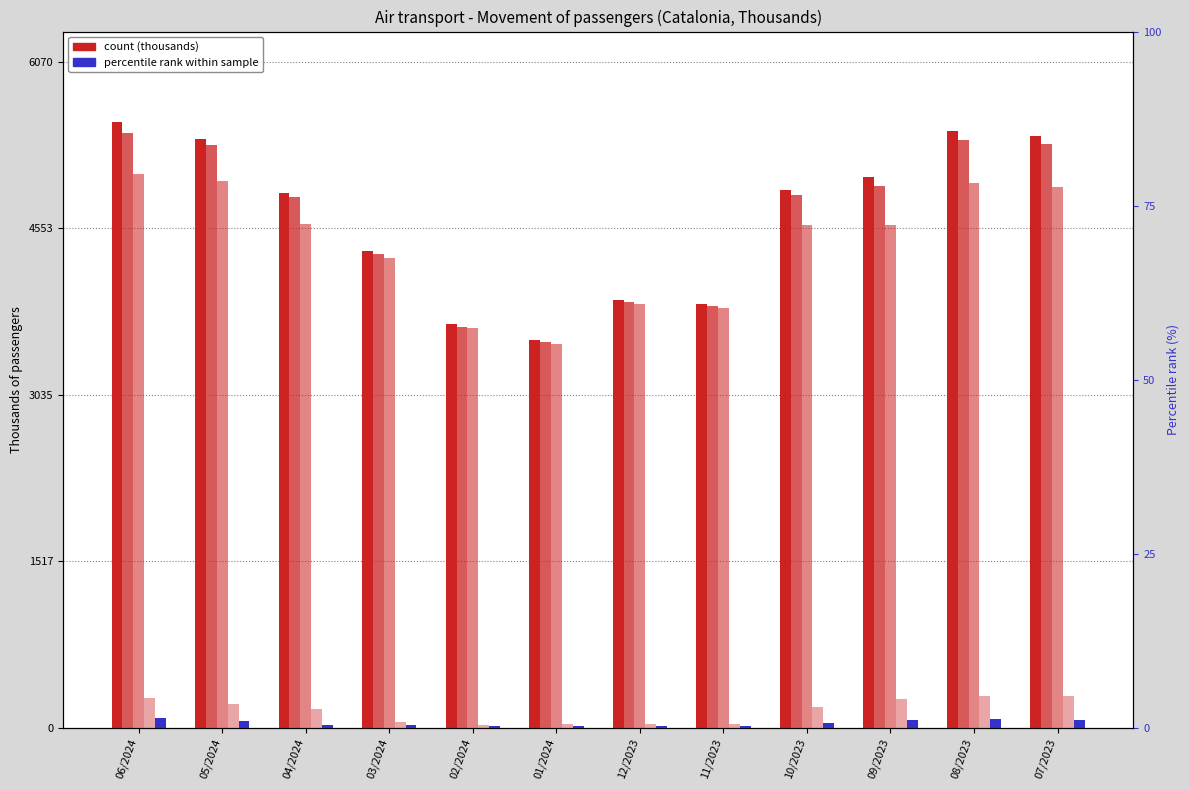

Reading right to left, transcribe all the data shown in this chart.

Total: 07/2023=5395.1	08/2023=5438.0	09/2023=5019.0	10/2023=4899.8	11/2023=3861.7	12/2023=3900.9	01/2024=3532.0	02/2024=3675.6	03/2024=4344.7	04/2024=4870.7	05/2024=5369.4	06/2024=5518.9
Scheduled traffic (Total): 07/2023=5322.9	08/2023=5360.2	09/2023=4941.0	10/2023=4854.9	11/2023=3843.9	12/2023=3884.3	01/2024=3517.7	02/2024=3655.5	03/2024=4318.7	04/2024=4841.2	05/2024=5308.4	06/2024=5424.1
Barcelona-El Prat: 07/2023=4933.4	08/2023=4969.1	09/2023=4585.2	10/2023=4579.8	11/2023=3823.6	12/2023=3865.0	01/2024=3501.0	02/2024=3646.5	03/2024=4280.5	04/2024=4595.1	05/2024=4986.8	06/2024=5051.5
Girona-Costa Brava: 07/2023=284.1	08/2023=288.5	09/2023=264.9	10/2023=190.3	11/2023=31.7	12/2023=32.5	01/2024=28.2	02/2024=25.6	03/2024=53.7	04/2024=170.4	05/2024=217.6	06/2024=273.0
Unscheduled traffic: 07/2023=69.2	08/2023=75.0	09/2023=73.3	10/2023=40.2	11/2023=12.7	12/2023=13.8	01/2024=11.6	02/2024=15.8	03/2024=21.7	04/2024=25.2	05/2024=56.2	06/2024=85.8
Scheduled (Barcelona): 07/2023=4914.9	08/2023=4948.0	09/2023=4560.8	10/2023=4557.5	11/2023=3808.4	12/2023=3850.7	01/2024=3489.3	02/2024=3629.4	03/2024=4258.2	04/2024=4569.0	05/2024=4965.5	06/2024=5022.7